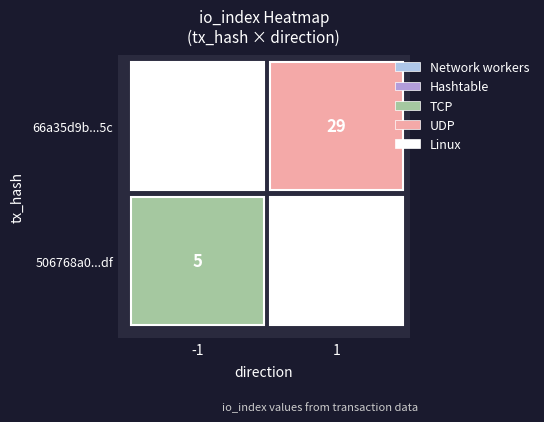

Is the value of 66a35d9bcc0ebe78272740f7f9e7038b18a6f5c at direction greater than the value of 506768a0e0d454ac00a9a7c941c9a74592549df at io_index?

No